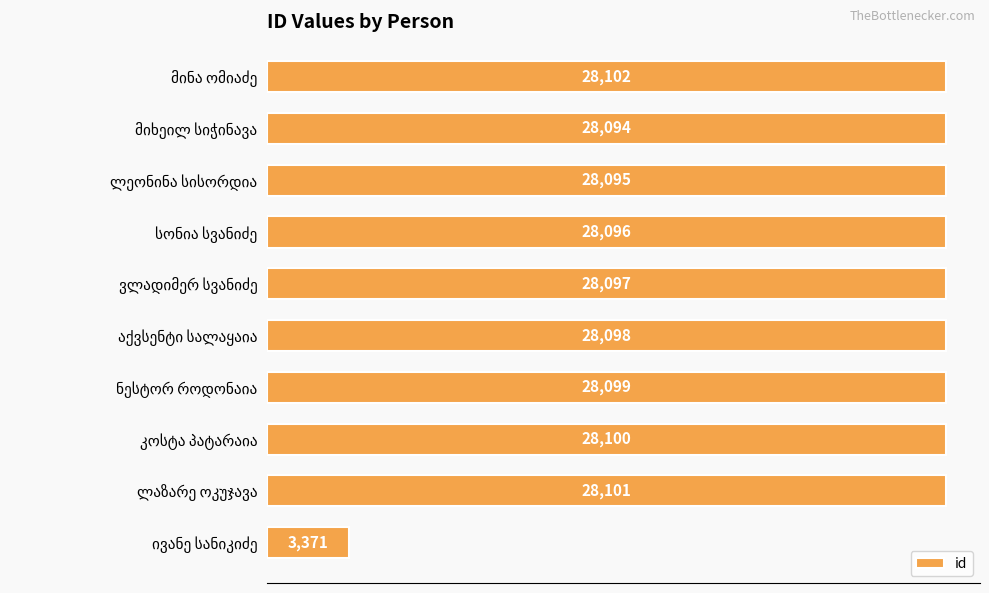

What is the maximum value shown in the chart?

28102